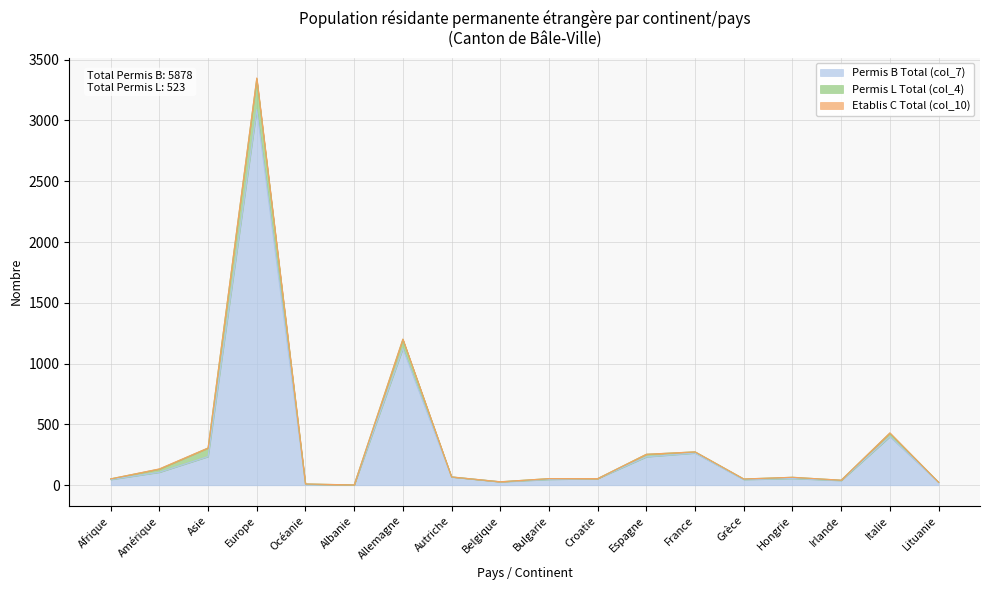

What are all the series names shown in the legend?

Permis B Total (col_7), Permis L Total (col_4), Etablis C Total (col_10)